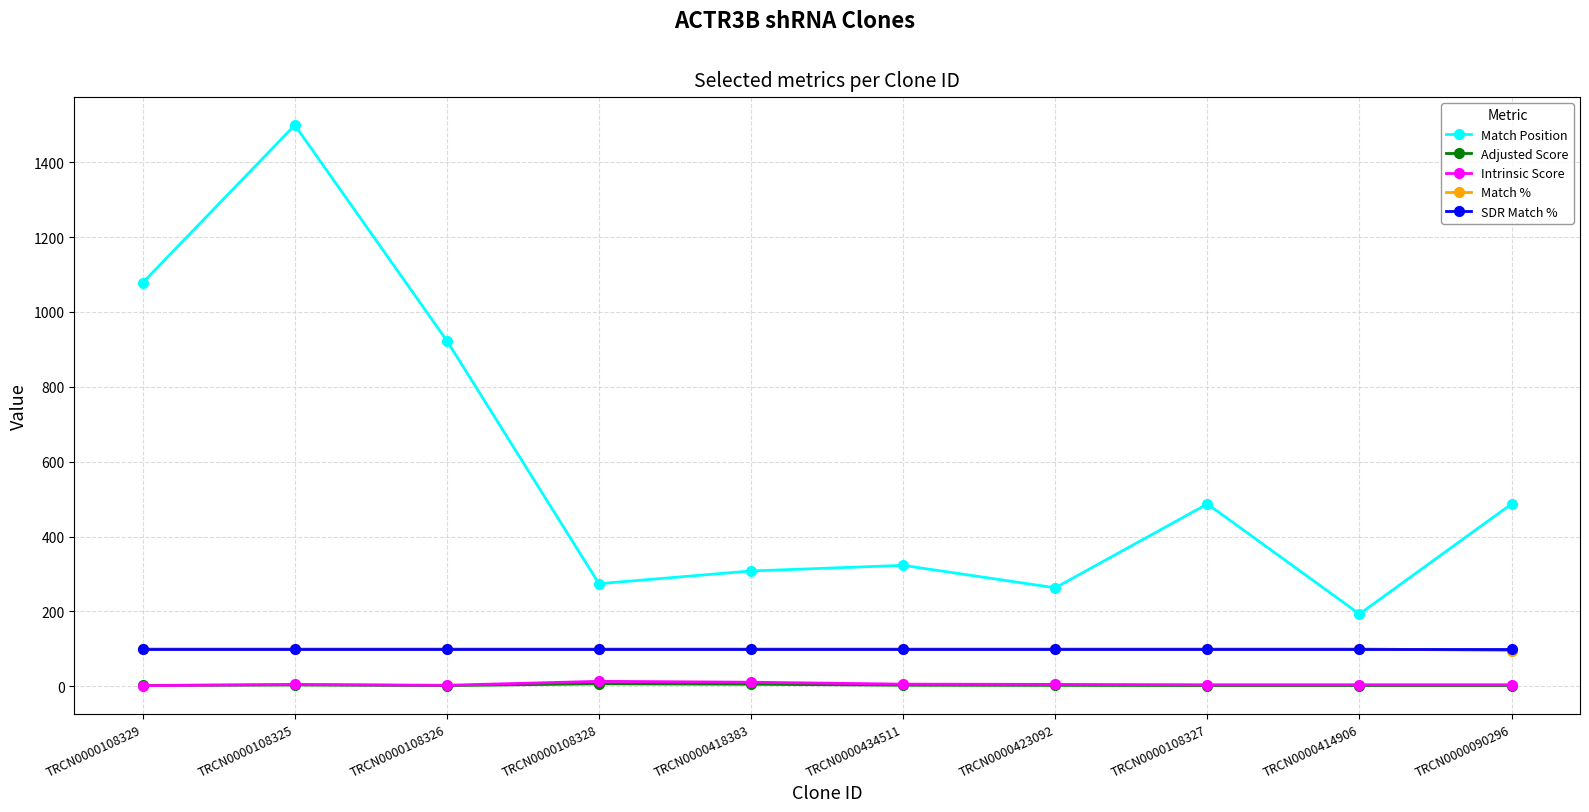

Which series has the widest spread of values?

Match Position